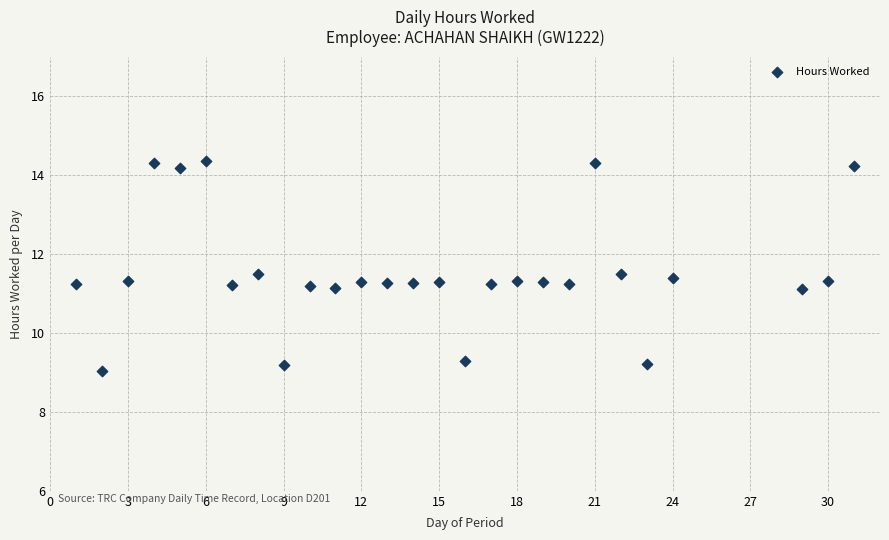

What is the range of Y values (max minus min)?

5.3